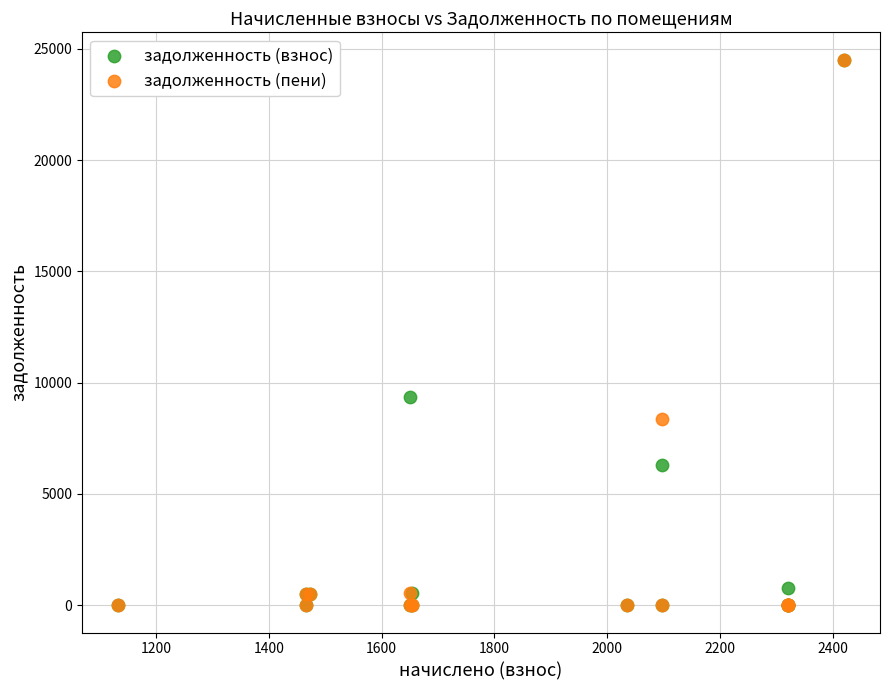

In the задолженность (взнос) series, what Y value is closest to 12242?

9361.9